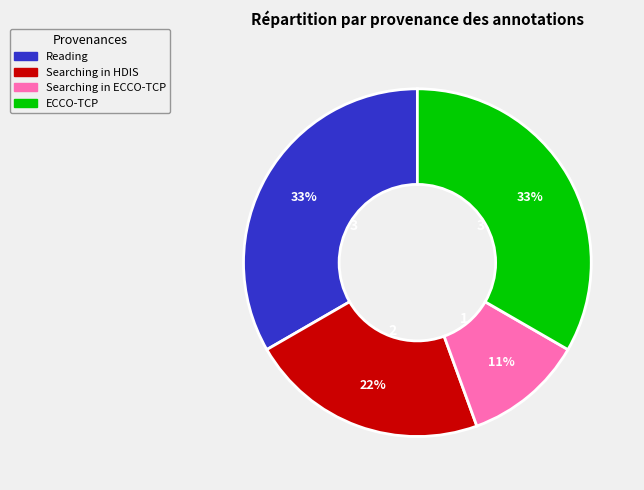

Do ECCO-TCP and Reading together represent more than half of the pie?

Yes